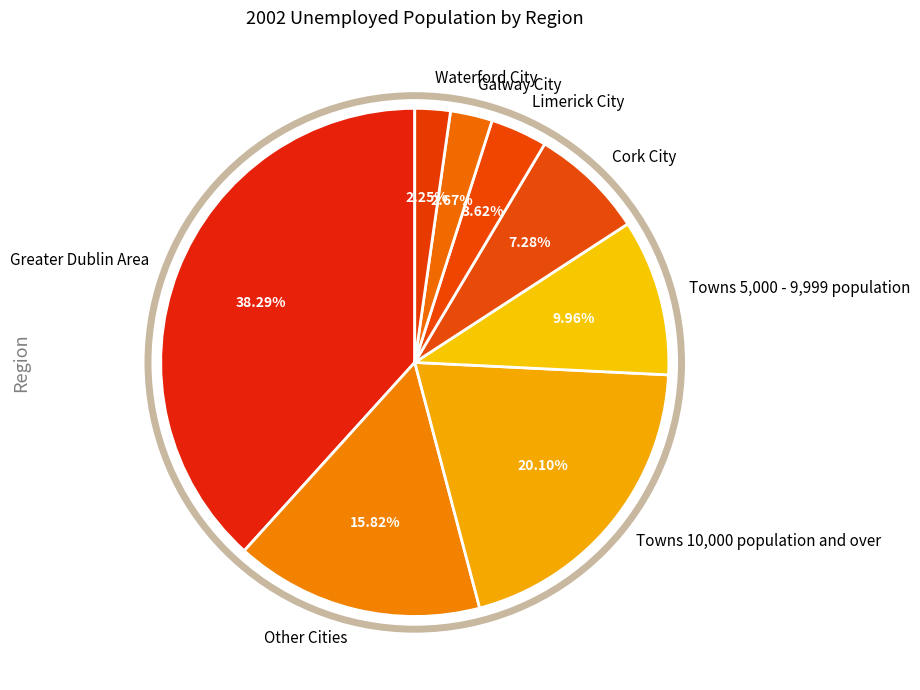

Does Galway City account for over 50% of the chart?

No